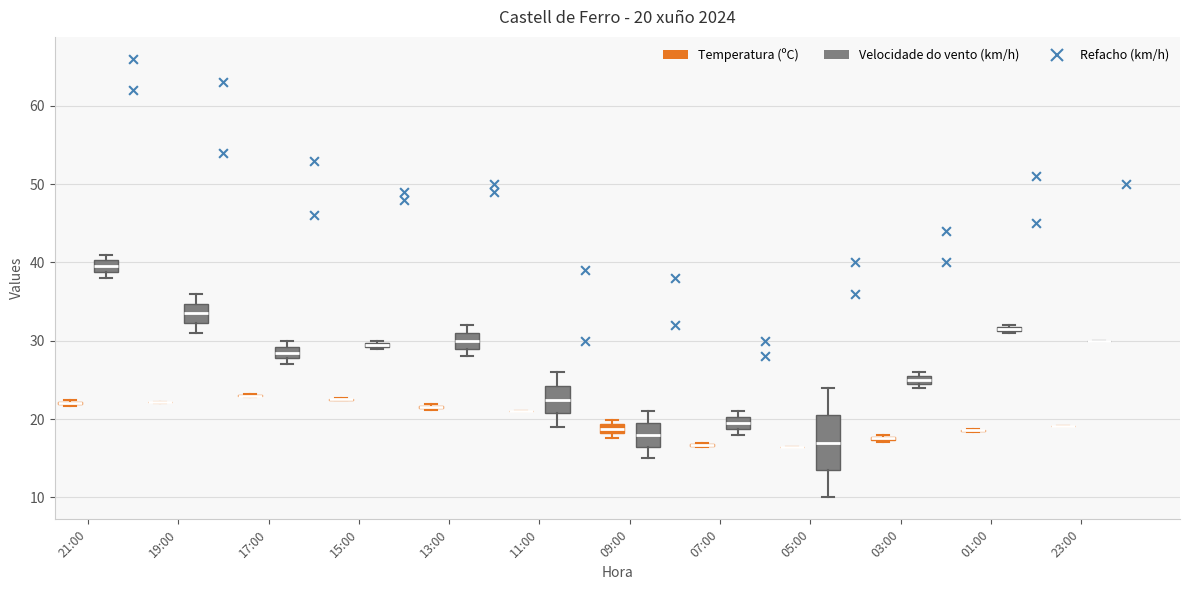

Comparing the boxes themselves (not the whiskers), which one is the tallest?

05:00 (Velocidade do vento (km/h))